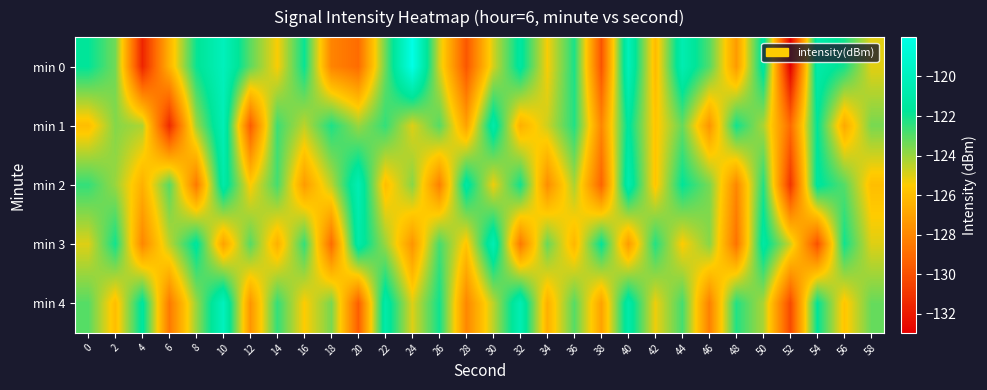

Reading left to right, transcribe all the data shown in this chart.

min 0: 0=-121.7	2=-123.4	4=-131.6	6=-126.4	8=-121.9	10=-120.1	12=-123.1	14=-125.4	16=-121.9	18=-128.1	20=-129.0	22=-123.4	24=-118.0	26=-124.8	28=-129.8	30=-124.8	32=-121.4	34=-125.4	36=-122.2	38=-129.9	40=-120.2	42=-126.1	44=-120.6	46=-122.9	48=-127.3	50=-121.3	52=-133.0	54=-121.0	56=-122.1	58=-125.1
min 1: 0=-126.0	2=-123.7	4=-124.3	6=-131.4	8=-124.1	10=-120.4	12=-129.6	14=-122.6	16=-124.5	18=-122.2	20=-124.0	22=-122.5	24=-125.0	26=-123.0	28=-127.0	30=-121.0	32=-126.5	34=-124.8	36=-122.2	38=-128.0	40=-121.5	42=-125.8	44=-123.2	46=-127.5	48=-122.0	50=-124.2	52=-129.0	54=-121.8	56=-126.8	58=-123.5
min 2: 0=-122.5	2=-124.0	4=-126.5	6=-123.0	8=-128.5	10=-121.0	12=-125.5	14=-122.8	16=-127.2	18=-124.5	20=-120.5	22=-126.0	24=-123.8	26=-128.2	28=-121.2	30=-125.2	32=-122.0	34=-127.8	36=-124.2	38=-129.2	40=-120.8	42=-125.8	44=-121.8	46=-123.5	48=-128.0	50=-122.2	52=-131.0	54=-121.5	56=-123.0	58=-126.0
min 3: 0=-125.0	2=-122.0	4=-128.0	6=-124.5	8=-121.5	10=-127.0	12=-123.0	14=-126.5	16=-122.5	18=-129.0	20=-121.0	22=-124.0	24=-127.5	26=-122.8	28=-125.8	30=-120.5	32=-128.5	34=-123.2	36=-126.2	38=-121.8	40=-127.2	42=-122.2	44=-125.5	46=-123.8	48=-128.8	50=-121.2	52=-124.8	54=-130.0	56=-122.0	58=-125.0
min 4: 0=-123.0	2=-126.0	4=-121.5	6=-128.5	8=-124.0	10=-120.0	12=-127.5	14=-122.5	16=-125.5	18=-123.5	20=-129.5	22=-121.0	24=-125.0	26=-122.0	28=-128.0	30=-124.5	32=-120.5	34=-126.5	36=-123.0	38=-127.0	40=-121.0	42=-125.2	44=-122.8	46=-128.2	48=-122.2	50=-124.2	52=-130.2	54=-121.8	56=-125.8	58=-123.2